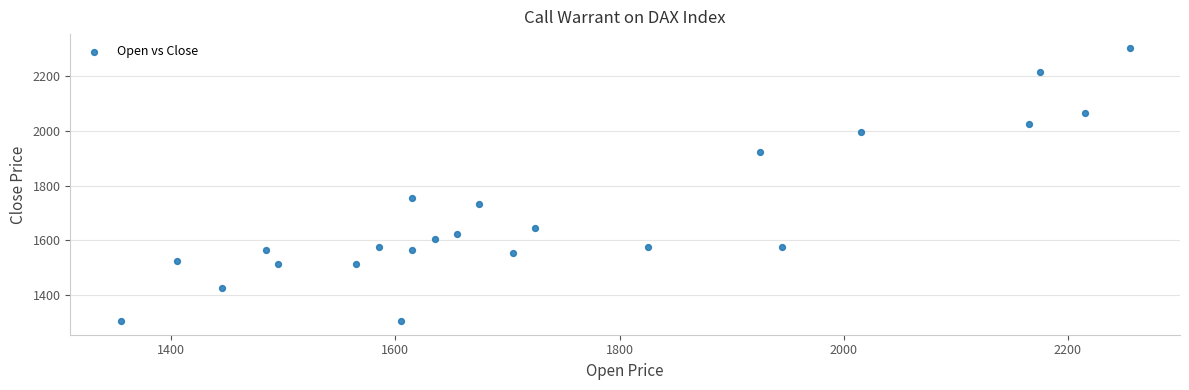

What Y value in the scatter plot is closest to 1805?

1755